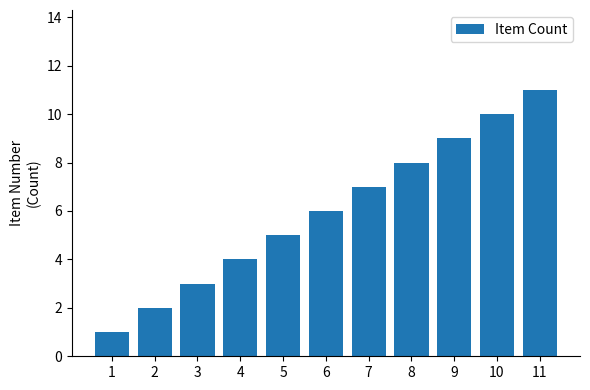

Approximately how many times larger is the value at 8 compared to 4?

2.0